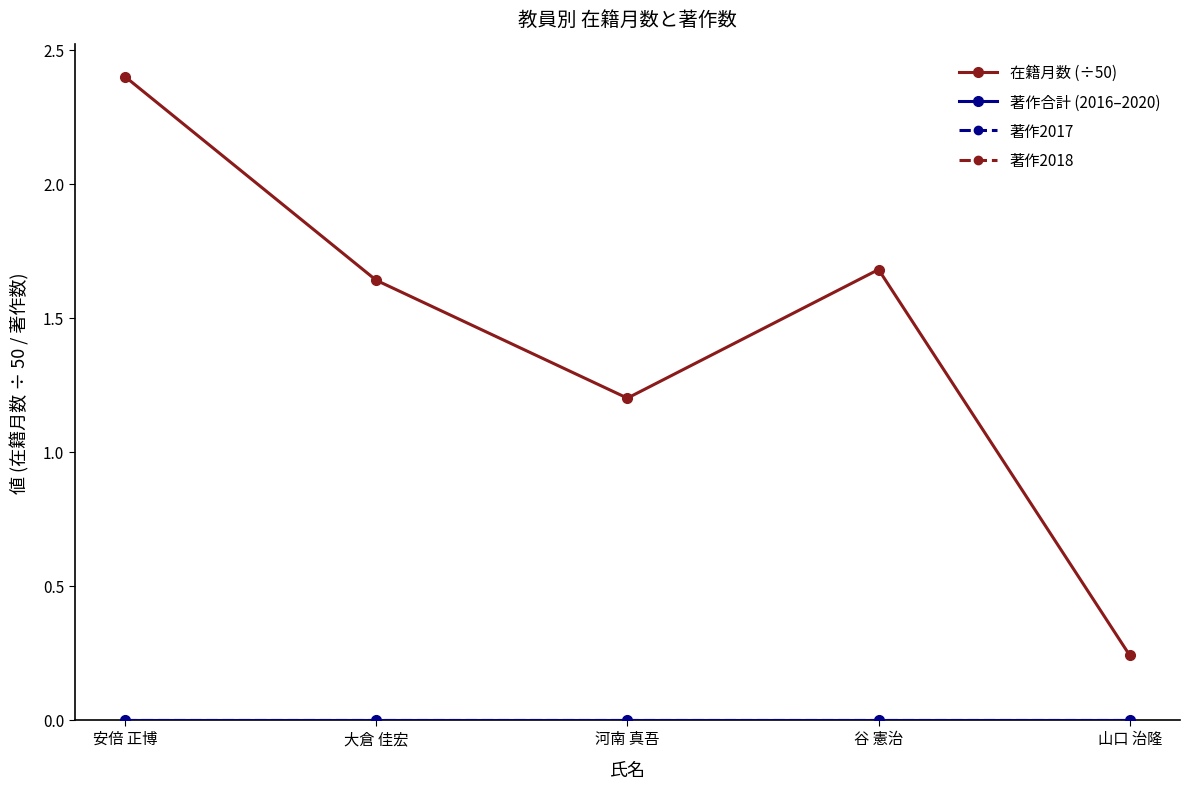

Does the chart have visible grid lines?

No